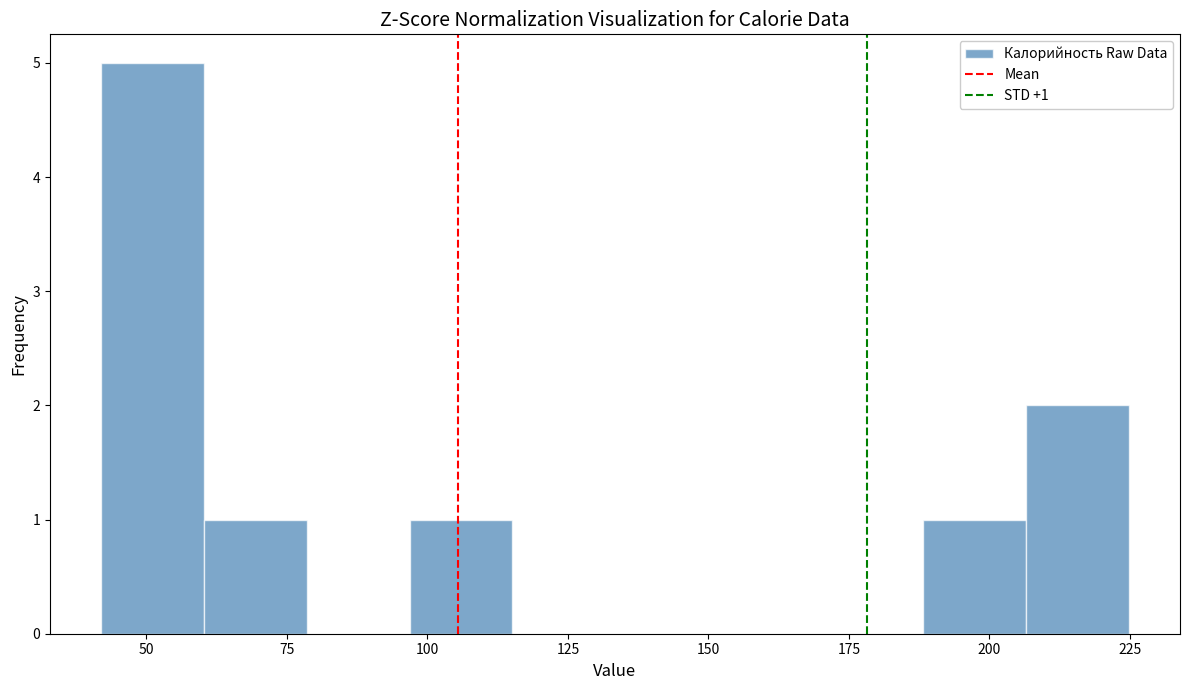

Read against the x-axis, roughly where is the centre of the tallest bar?

50